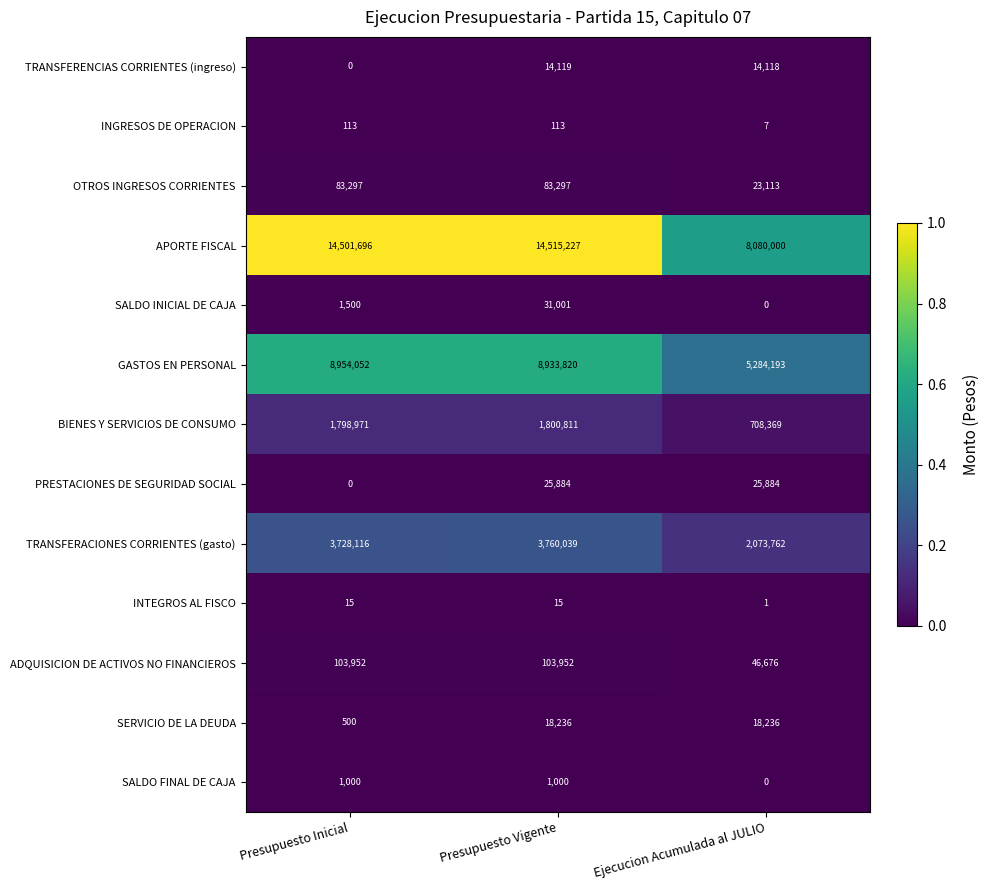

Which series has the widest spread of values?

APORTE FISCAL